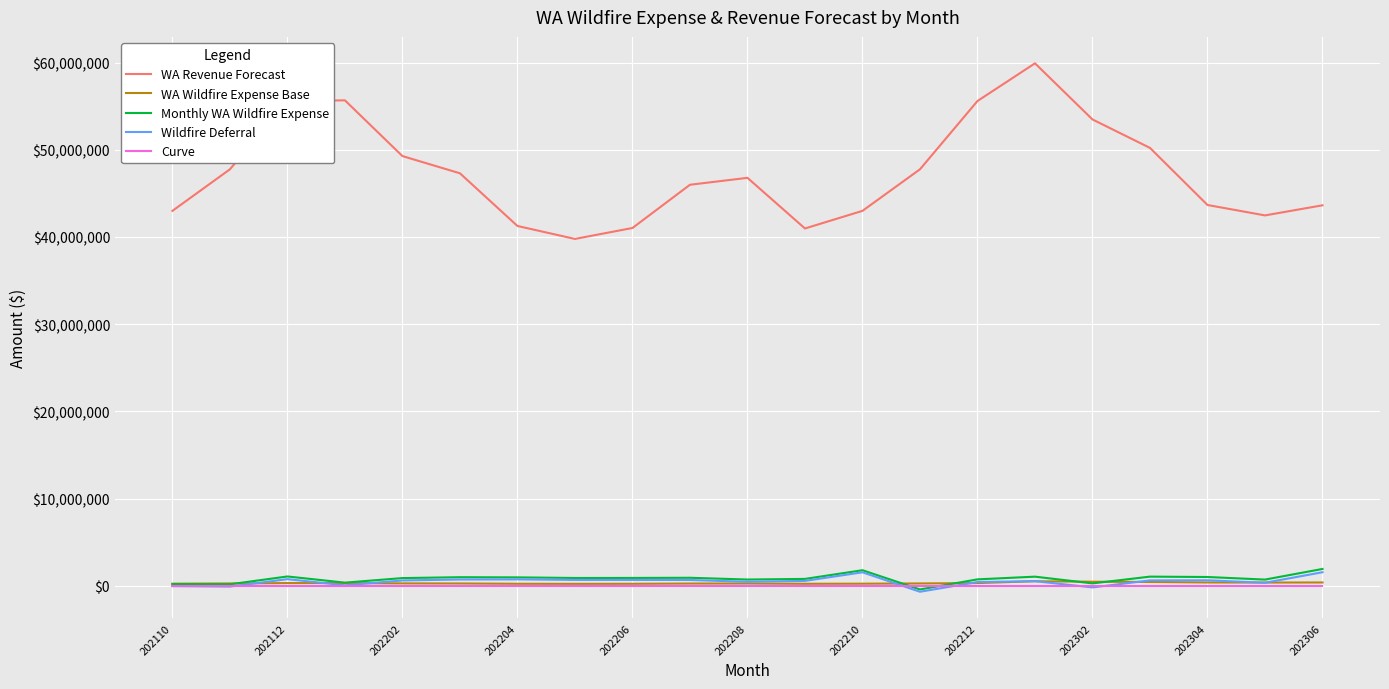

Which series has the widest spread of values?

WA Revenue Forecast